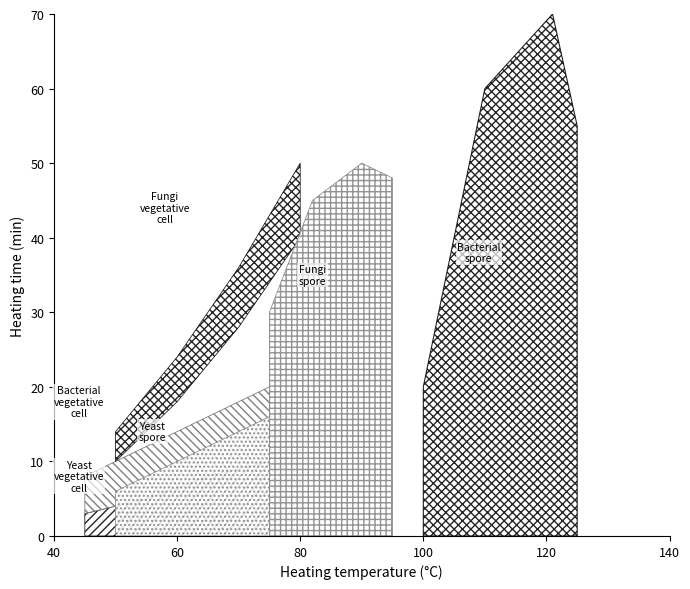

Count the number of categories in the chart.

11